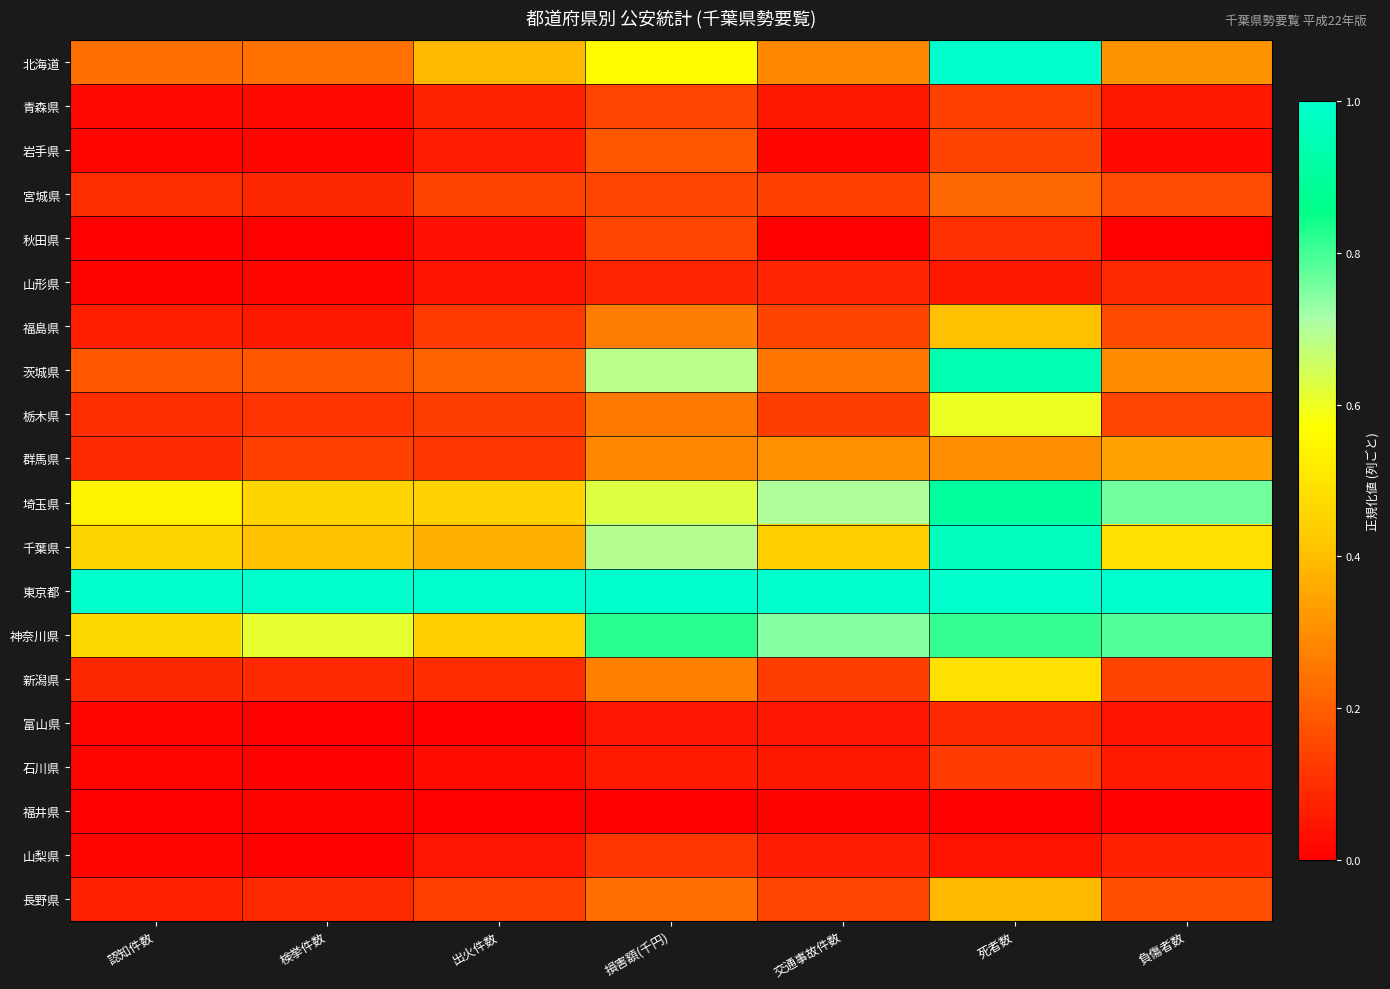

List the series in order of their peak value, lowest first.

福井県, 山形県, 富山県, 山梨県, 石川県, 秋田県, 青森県, 岩手県, 宮城県, 群馬県, 長野県, 福島県, 新潟県, 栃木県, 神奈川県, 埼玉県, 茨城県, 千葉県, 北海道, 東京都